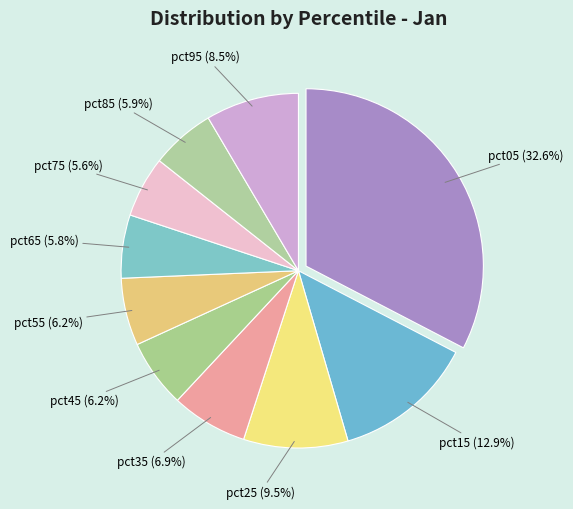

Does pct15 (12.9%) represent more than half of the total?

No